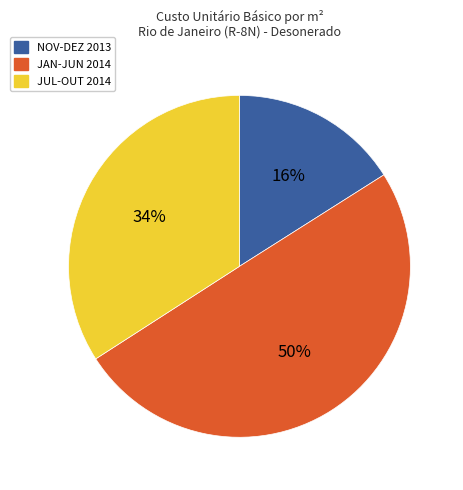

To the nearest percent, what is the difference between the largest and smallest slice percentages?

34%